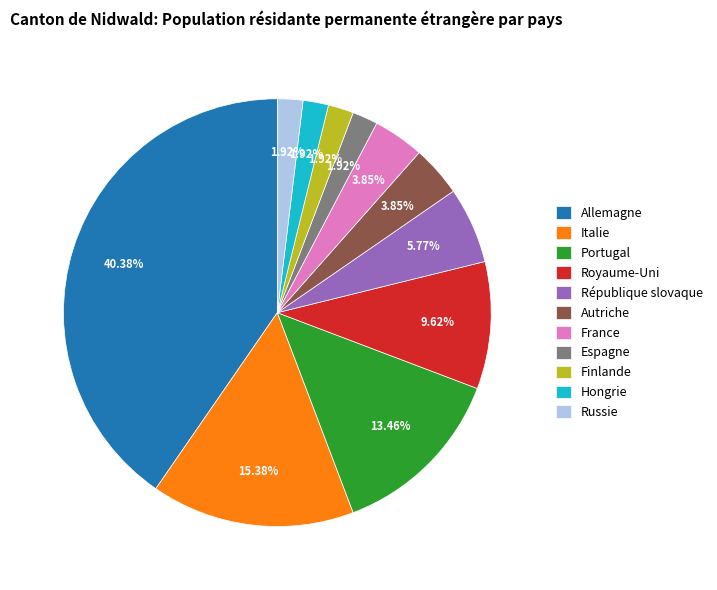

To the nearest percent, what is the difference between the largest and smallest slice percentages?

38%